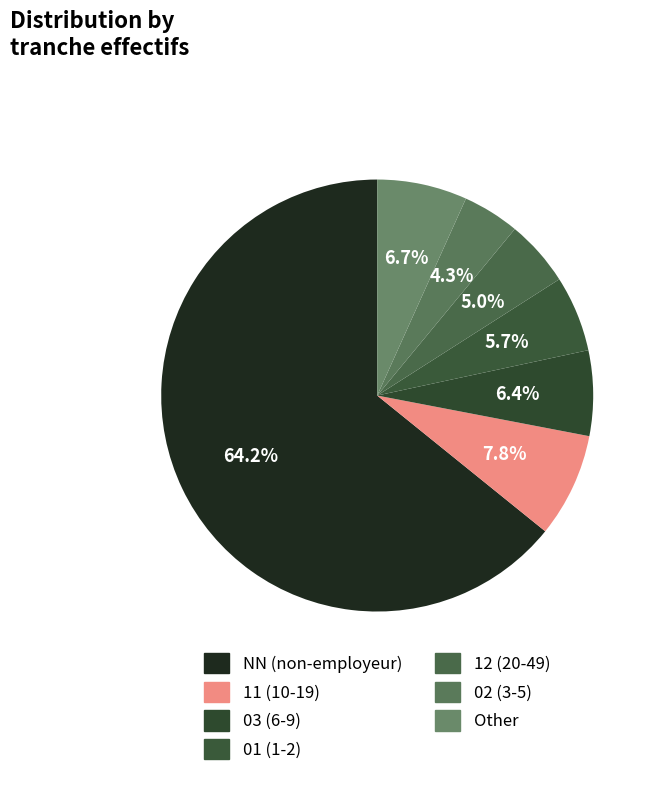

Count the number of slices in the pie.

7